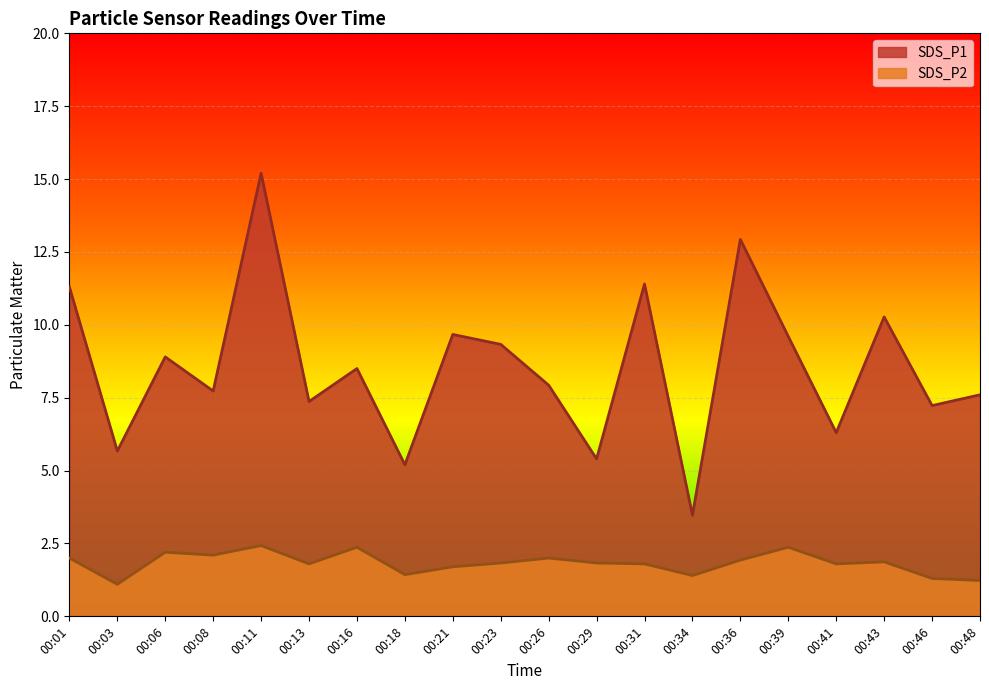

How many lines are shown in the chart?

2